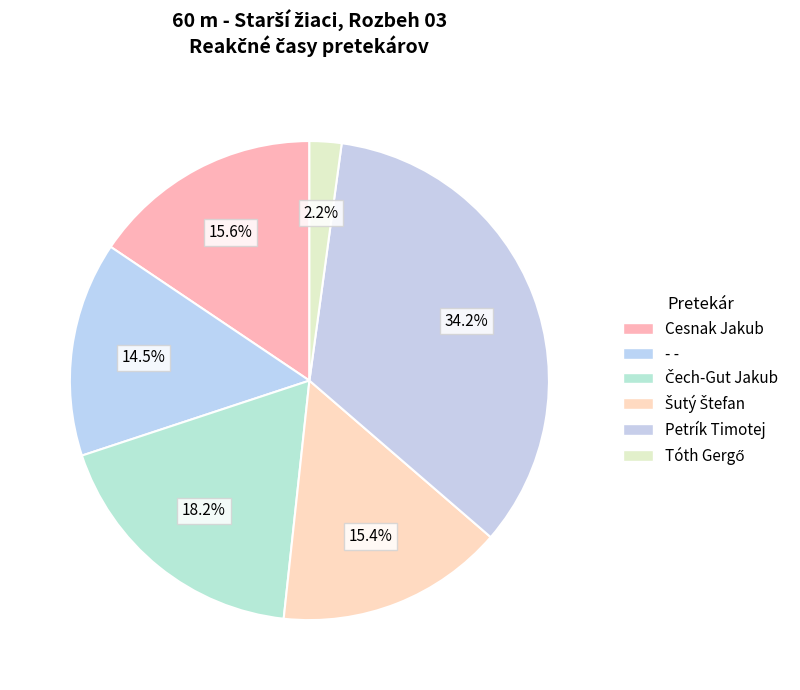

Rank the categories by value from highest to lowest.

Petrík Timotej, Čech-Gut Jakub, Cesnak Jakub, Šutý Štefan, - -, Tóth Gergő